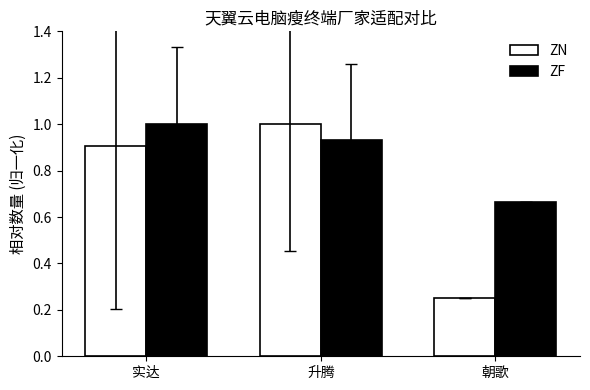

The ZF series shows 1.6 at 实达. True or false?

False